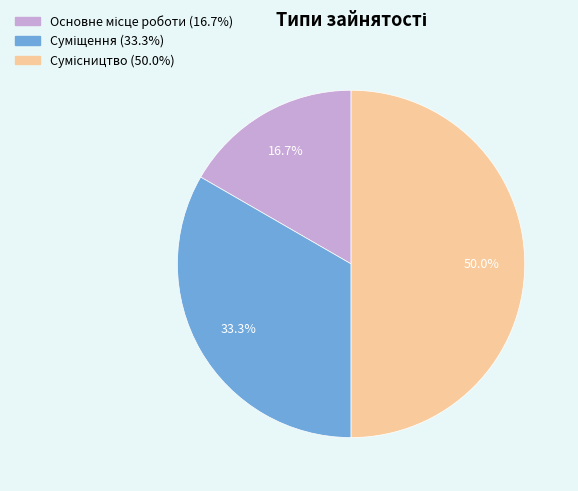

How many slices are in this pie chart?

3